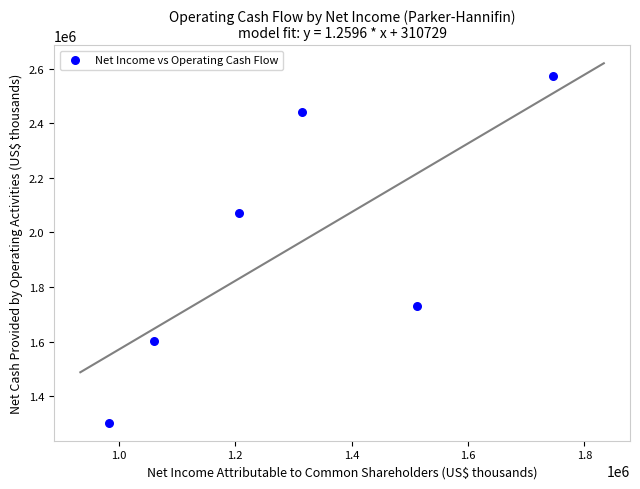

What is the average Y value?

1953430